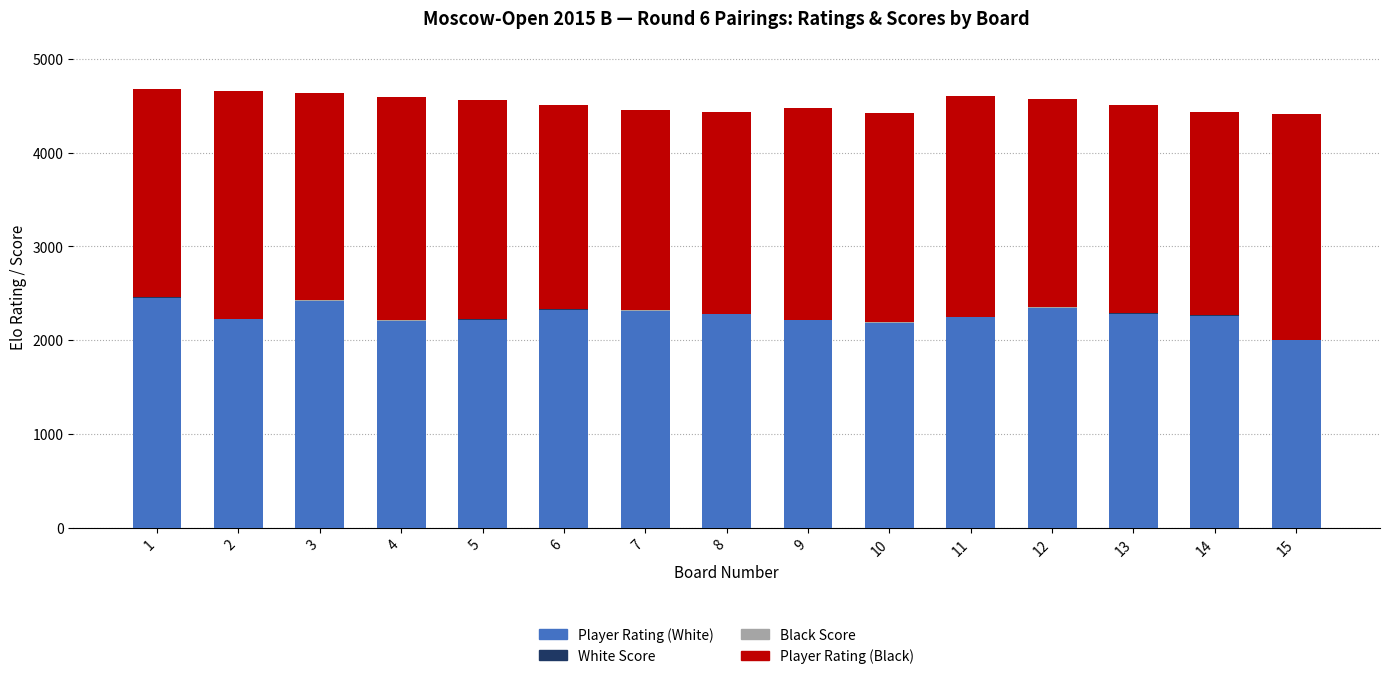

What is the highest value of the Player Rating (White) series?

2451